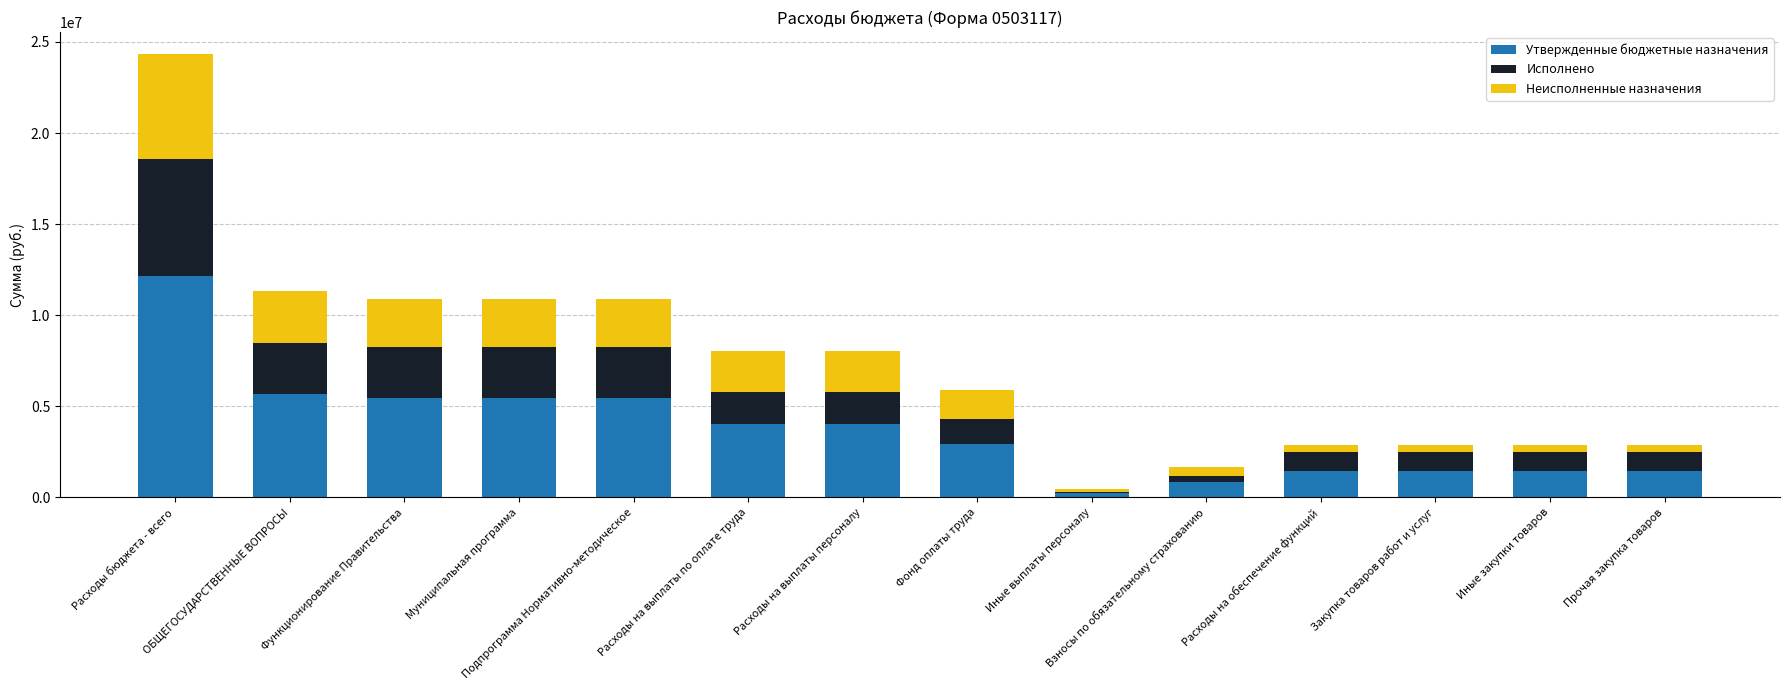

What is the sum of all Утвержденные бюджетные назначения values?

51958100.0